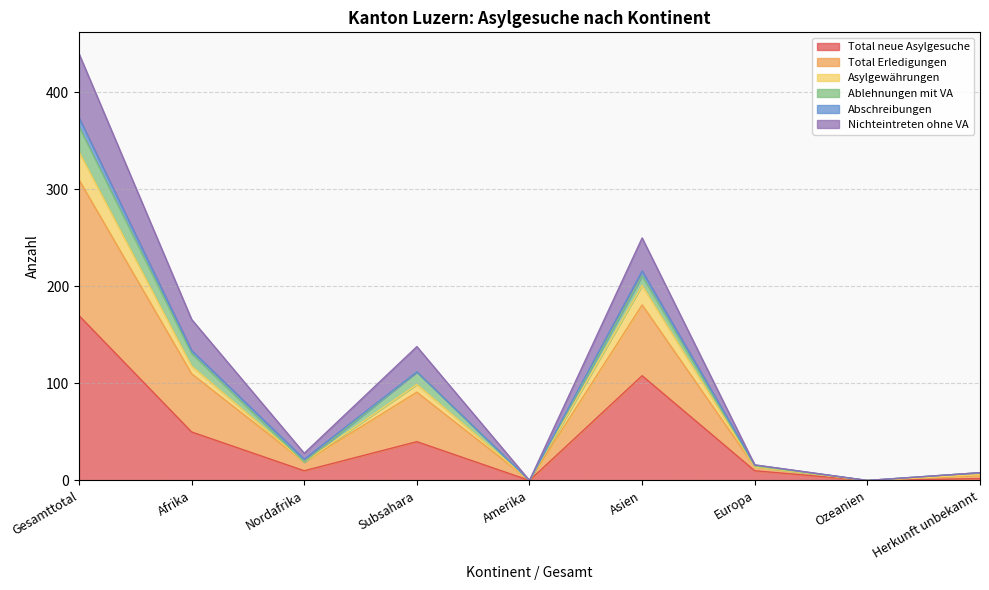

At which label does Total neue Asylgesuche reach its peak?

Gesamttotal